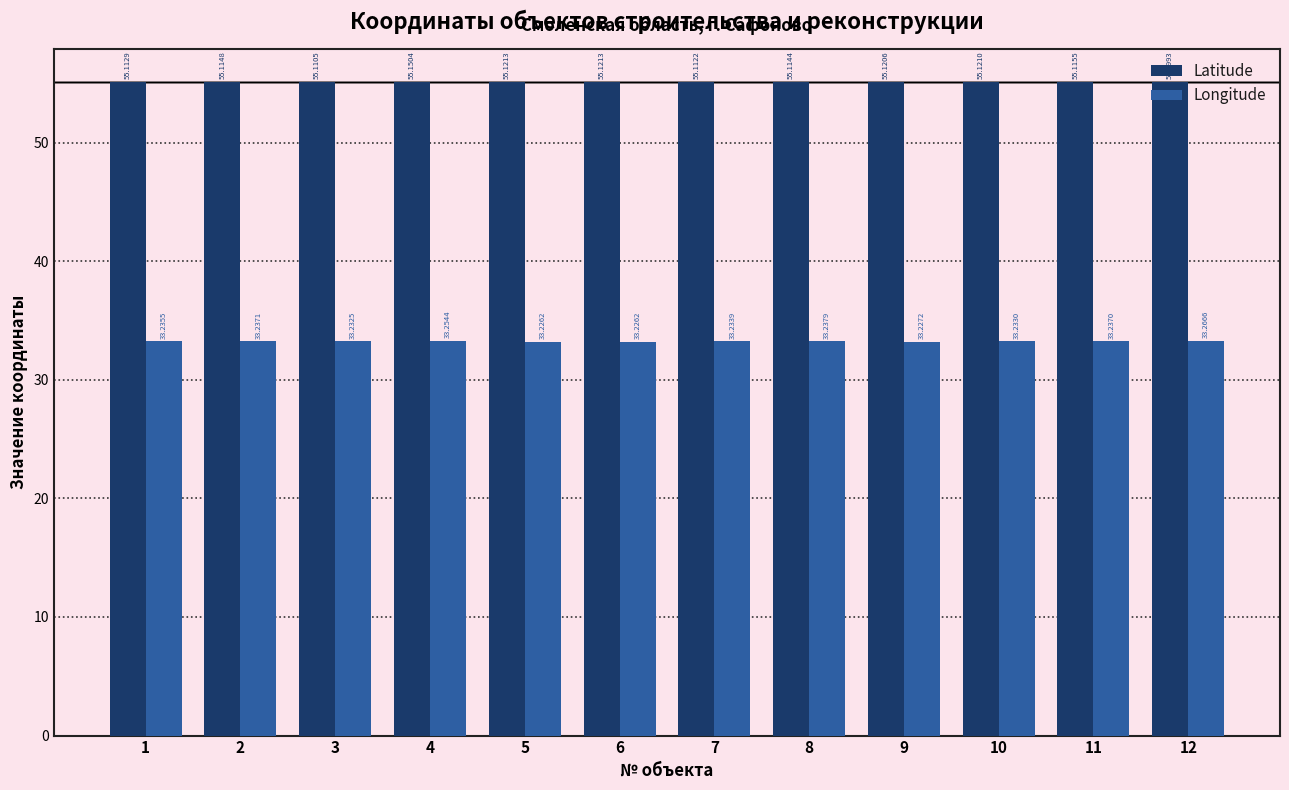

At which label is Latitude closest to 55?

12